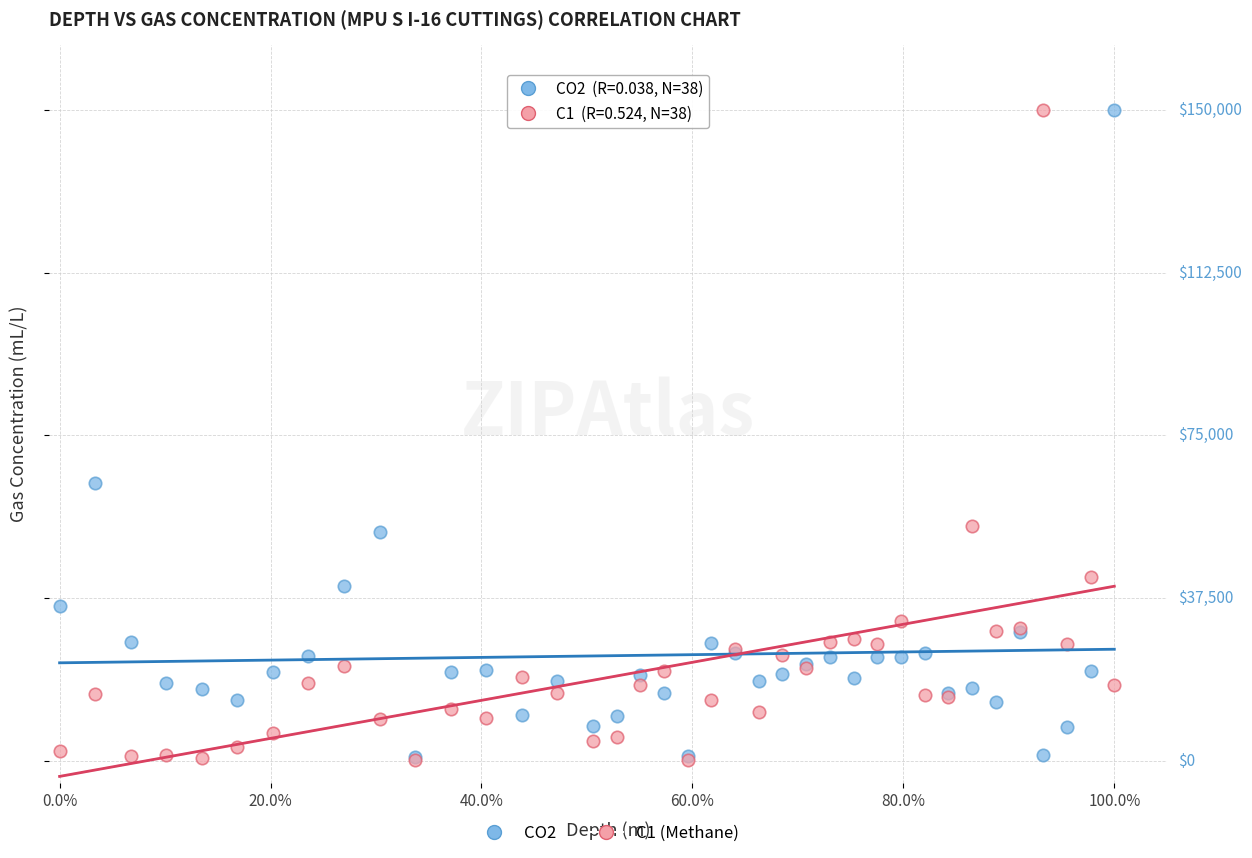

What are all the series names shown in the legend?

CO2, C1 (Methane)